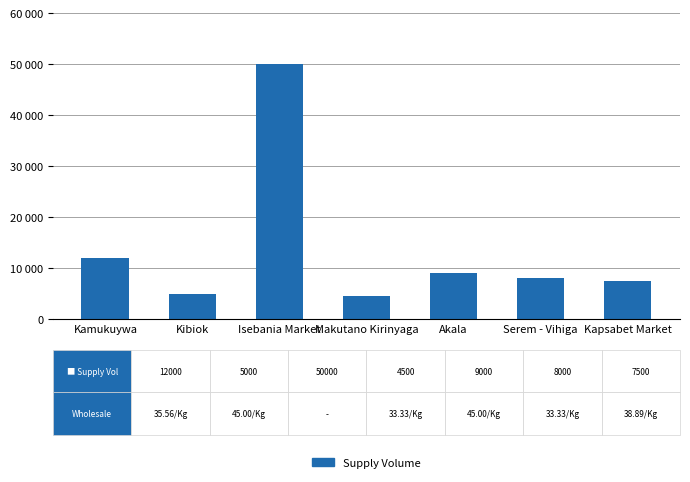

What is the label of the 2nd bar from the left?

Kibiok